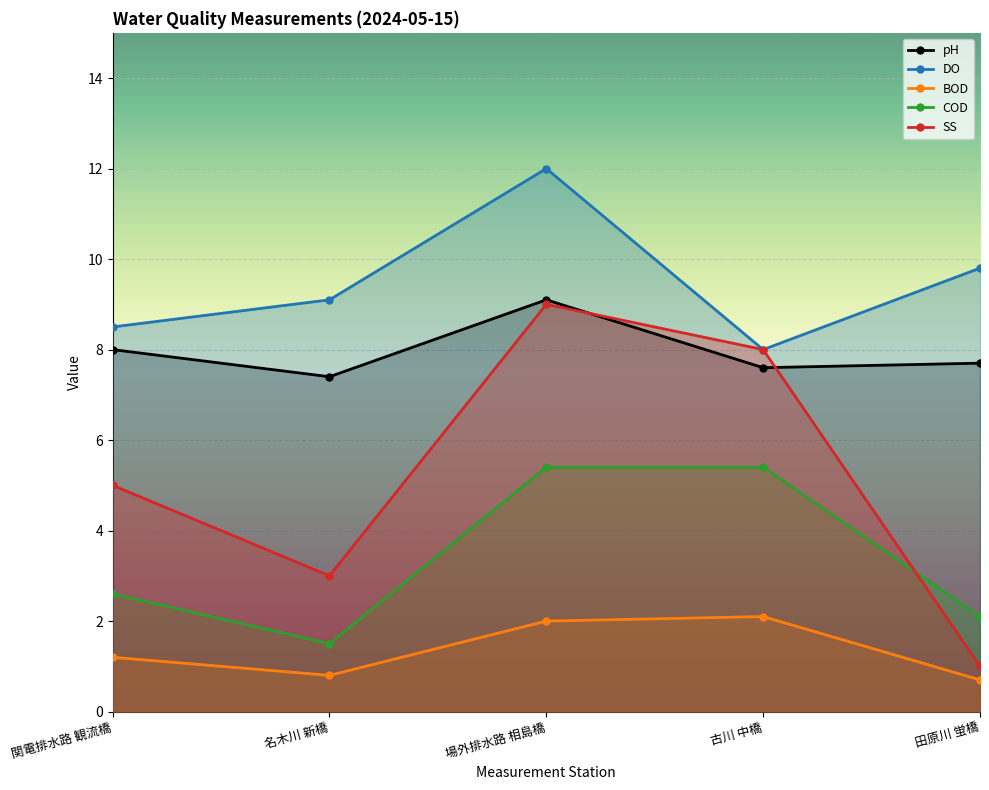

Reading left to right, list all the values displayed in this chart.

pH: 関電排水路 観流橋=8.0	名木川 新橋=7.4	場外排水路 相島橋=9.1	古川 中橋=7.6	田原川 蛍橋=7.7
DO: 関電排水路 観流橋=8.5	名木川 新橋=9.1	場外排水路 相島橋=12.0	古川 中橋=8.0	田原川 蛍橋=9.8
BOD: 関電排水路 観流橋=1.2	名木川 新橋=0.8	場外排水路 相島橋=2.0	古川 中橋=2.1	田原川 蛍橋=0.7
COD: 関電排水路 観流橋=2.6	名木川 新橋=1.5	場外排水路 相島橋=5.4	古川 中橋=5.4	田原川 蛍橋=2.1
SS: 関電排水路 観流橋=5.0	名木川 新橋=3.0	場外排水路 相島橋=9.0	古川 中橋=8.0	田原川 蛍橋=1.0